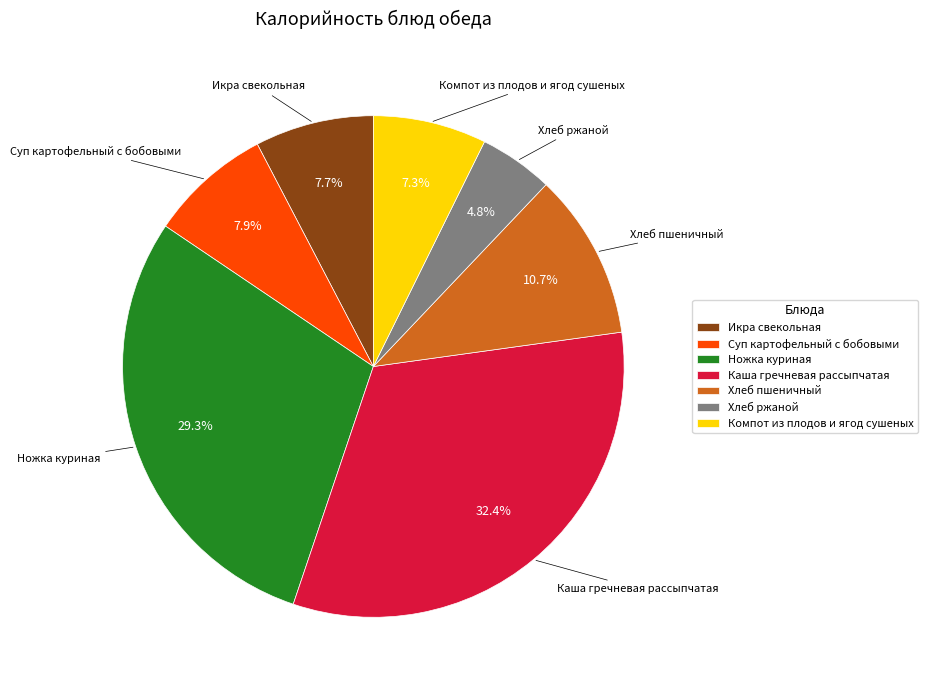

To the nearest percent, what is the difference between the largest and smallest slice percentages?

28%